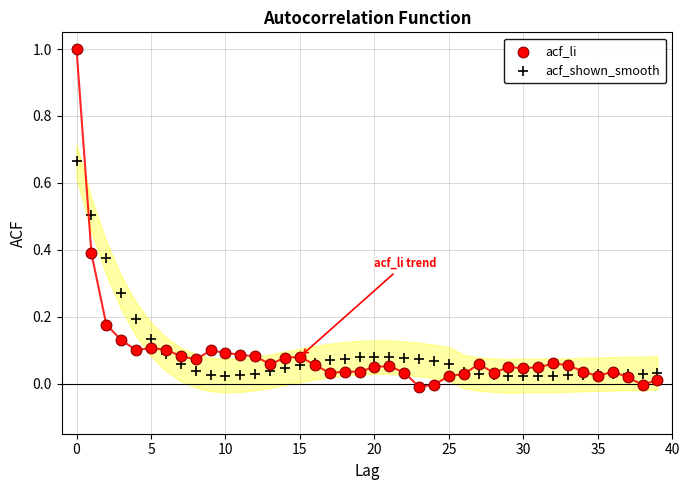

Which series has the largest Y range (max minus min)?

acf_li